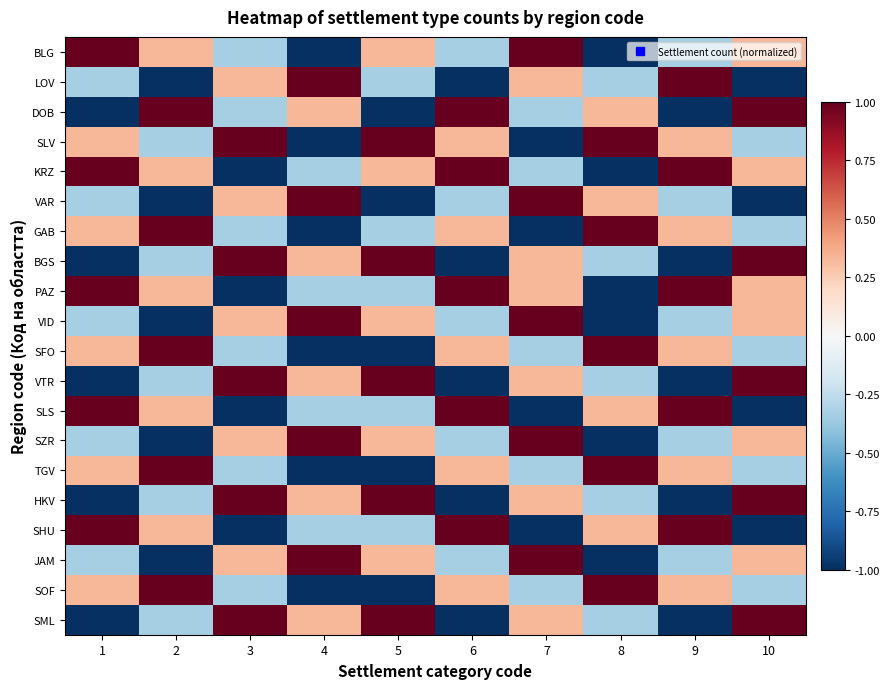

Reading right to left, what are all the values shown in this chart?

BLG: 10=0.3	9=-0.3	8=-1.0	7=1.0	6=-0.3	5=0.3	4=-1.0	3=-0.3	2=0.3	1=1.0
LOV: 10=-1.0	9=1.0	8=-0.3	7=0.3	6=-1.0	5=-0.3	4=1.0	3=0.3	2=-1.0	1=-0.3
DOB: 10=1.0	9=-1.0	8=0.3	7=-0.3	6=1.0	5=-1.0	4=0.3	3=-0.3	2=1.0	1=-1.0
SLV: 10=-0.3	9=0.3	8=1.0	7=-1.0	6=0.3	5=1.0	4=-1.0	3=1.0	2=-0.3	1=0.3
KRZ: 10=0.3	9=1.0	8=-1.0	7=-0.3	6=1.0	5=0.3	4=-0.3	3=-1.0	2=0.3	1=1.0
VAR: 10=-1.0	9=-0.3	8=0.3	7=1.0	6=-0.3	5=-1.0	4=1.0	3=0.3	2=-1.0	1=-0.3
GAB: 10=-0.3	9=0.3	8=1.0	7=-1.0	6=0.3	5=-0.3	4=-1.0	3=-0.3	2=1.0	1=0.3
BGS: 10=1.0	9=-1.0	8=-0.3	7=0.3	6=-1.0	5=1.0	4=0.3	3=1.0	2=-0.3	1=-1.0
PAZ: 10=0.3	9=1.0	8=-1.0	7=0.3	6=1.0	5=-0.3	4=-0.3	3=-1.0	2=0.3	1=1.0
VID: 10=0.3	9=-0.3	8=-1.0	7=1.0	6=-0.3	5=0.3	4=1.0	3=0.3	2=-1.0	1=-0.3
SFO: 10=-0.3	9=0.3	8=1.0	7=-0.3	6=0.3	5=-1.0	4=-1.0	3=-0.3	2=1.0	1=0.3
VTR: 10=1.0	9=-1.0	8=-0.3	7=0.3	6=-1.0	5=1.0	4=0.3	3=1.0	2=-0.3	1=-1.0
SLS: 10=-1.0	9=1.0	8=0.3	7=-1.0	6=1.0	5=-0.3	4=-0.3	3=-1.0	2=0.3	1=1.0
SZR: 10=0.3	9=-0.3	8=-1.0	7=1.0	6=-0.3	5=0.3	4=1.0	3=0.3	2=-1.0	1=-0.3
TGV: 10=-0.3	9=0.3	8=1.0	7=-0.3	6=0.3	5=-1.0	4=-1.0	3=-0.3	2=1.0	1=0.3
HKV: 10=1.0	9=-1.0	8=-0.3	7=0.3	6=-1.0	5=1.0	4=0.3	3=1.0	2=-0.3	1=-1.0
SHU: 10=-1.0	9=1.0	8=0.3	7=-1.0	6=1.0	5=-0.3	4=-0.3	3=-1.0	2=0.3	1=1.0
JAM: 10=0.3	9=-0.3	8=-1.0	7=1.0	6=-0.3	5=0.3	4=1.0	3=0.3	2=-1.0	1=-0.3
SOF: 10=-0.3	9=0.3	8=1.0	7=-0.3	6=0.3	5=-1.0	4=-1.0	3=-0.3	2=1.0	1=0.3
SML: 10=1.0	9=-1.0	8=-0.3	7=0.3	6=-1.0	5=1.0	4=0.3	3=1.0	2=-0.3	1=-1.0